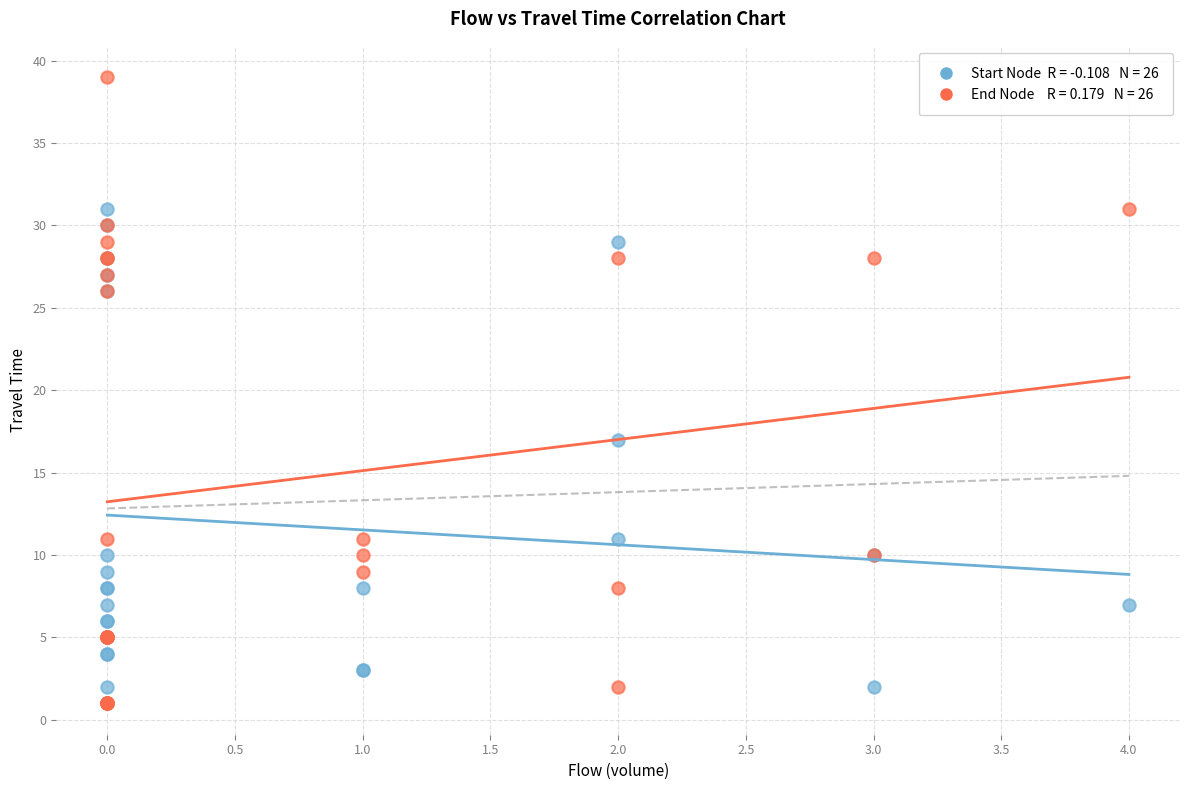

Across all series, what Y value is closest to 20?

17